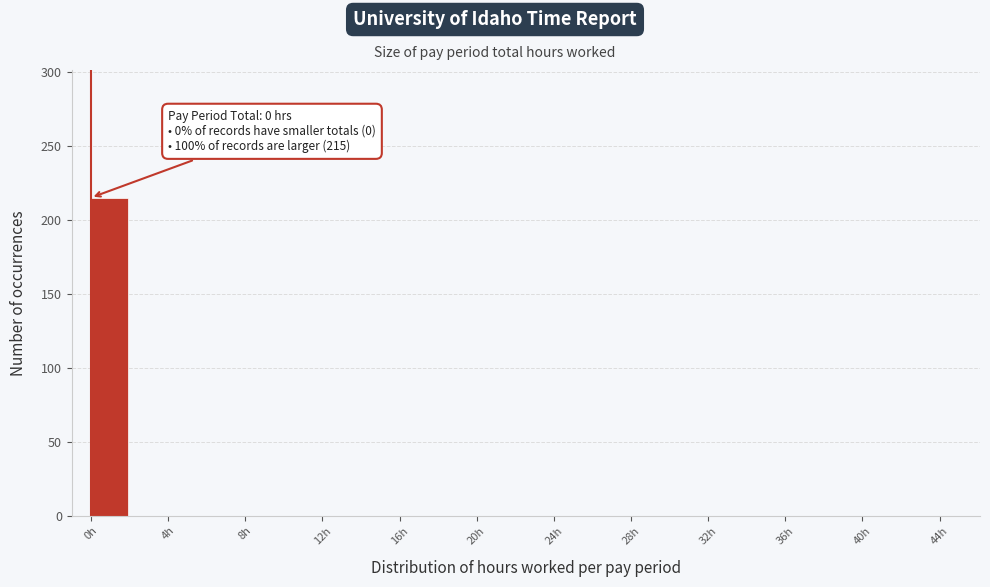

Which range on the x-axis has the tallest bar?

0 to 2